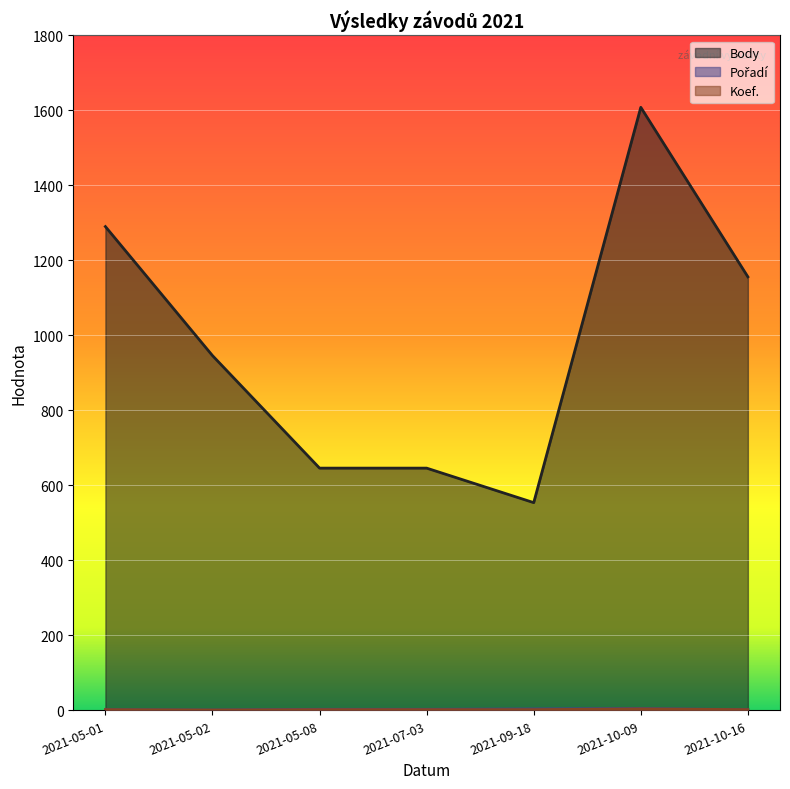

What is the label of the 3rd point from the left?

2021-05-08